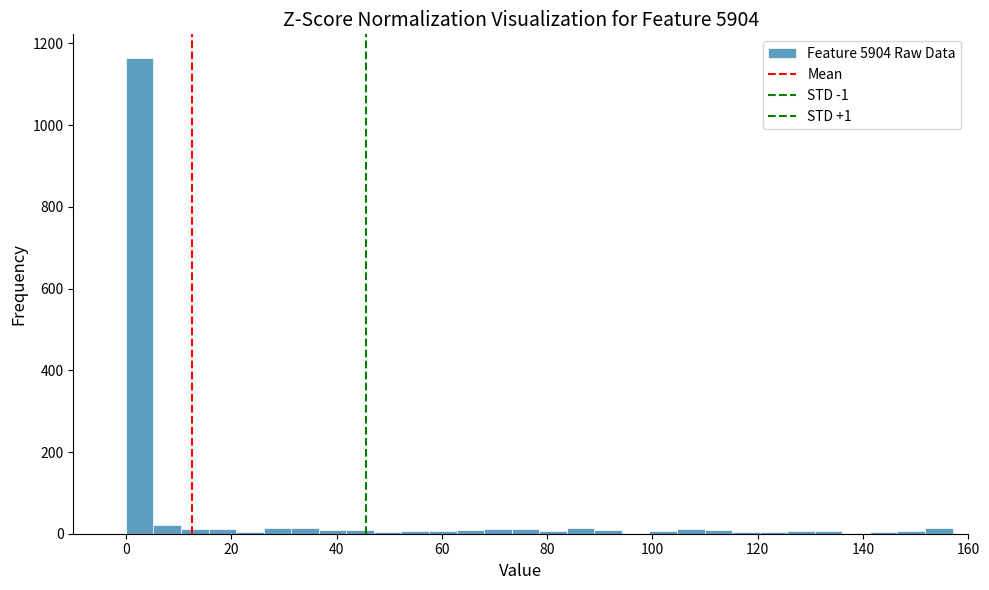

Read against the x-axis, roughly where is the centre of the tallest bar?

2